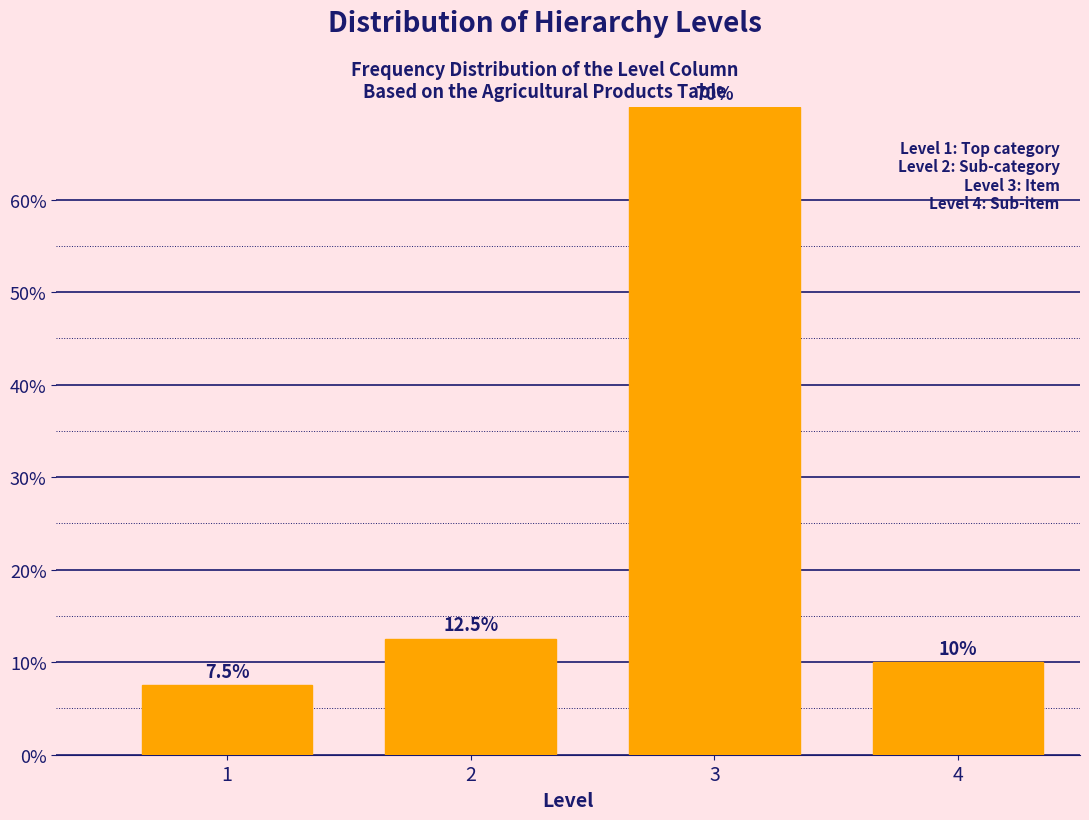

Reading left to right, list all the values displayed in this chart.

1=7.5	2=12.5	3=70.0	4=10.0